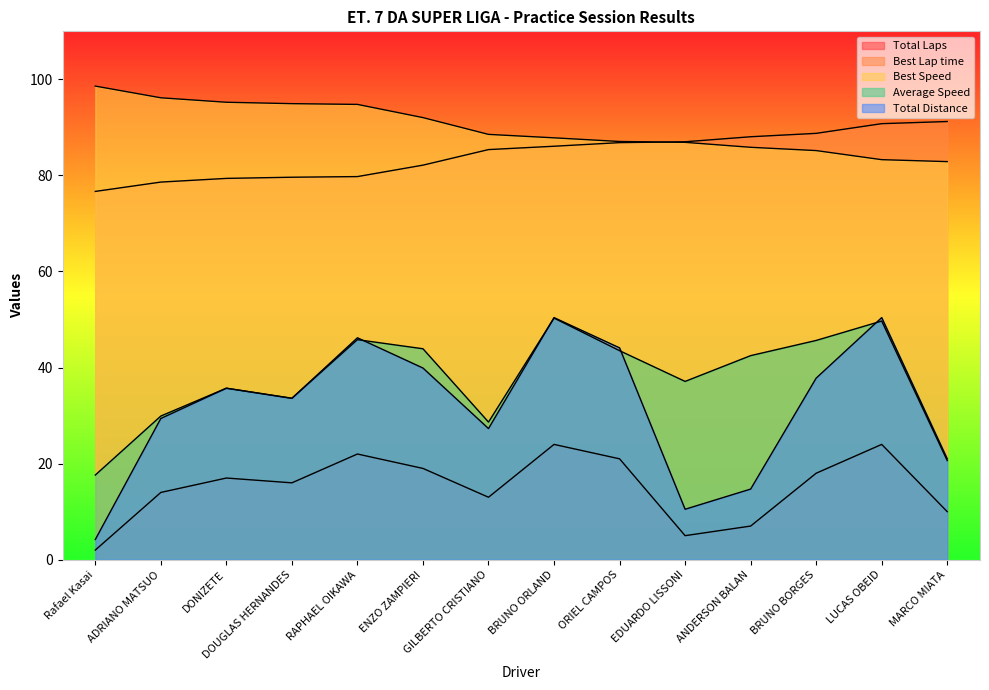

How many interior local valleys does the Total Distance series have?

3